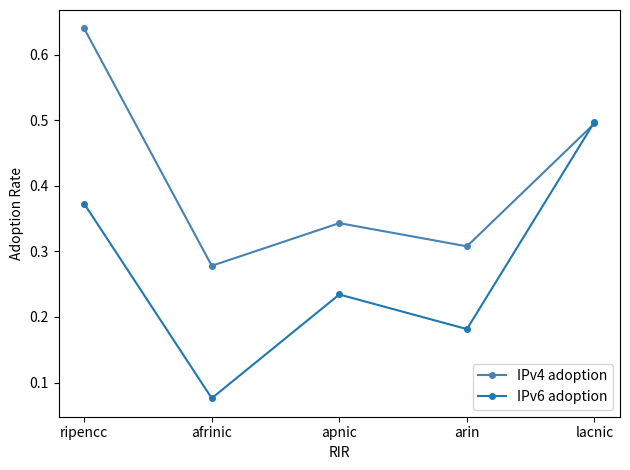

At which category does the chart reach its minimum across all series?

afrinic